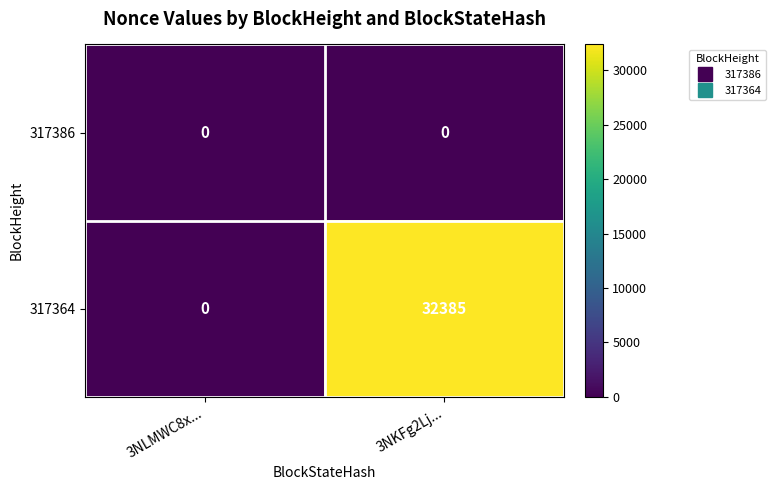

Which series changed the most between 3NLMWC8x... and 3NKFg2Lj...?

317364